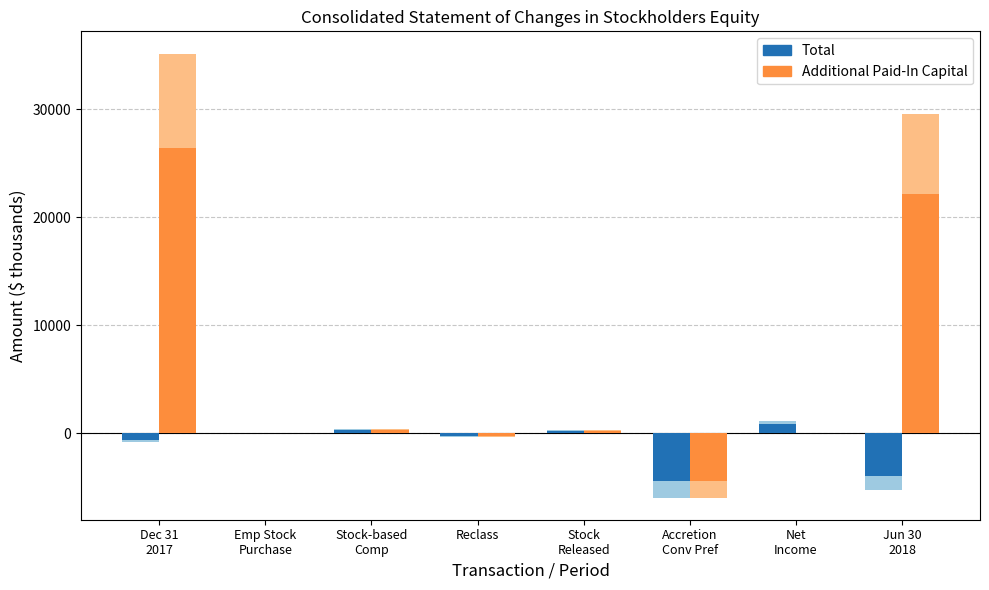

How many series are shown in this chart?

2